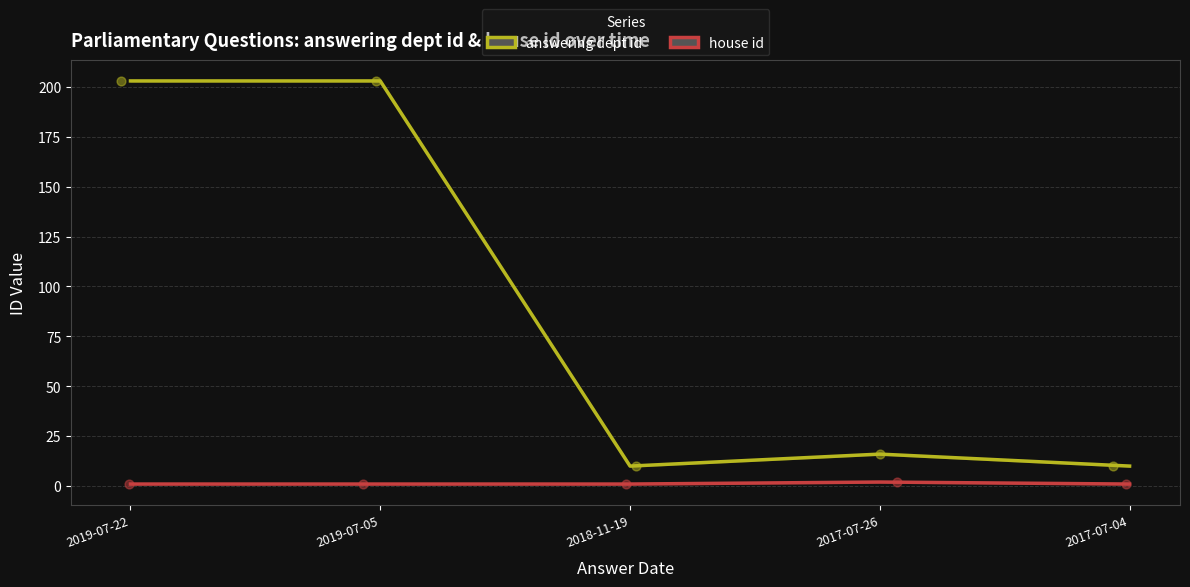

At which category is the sum across all series the highest?

2019-07-22